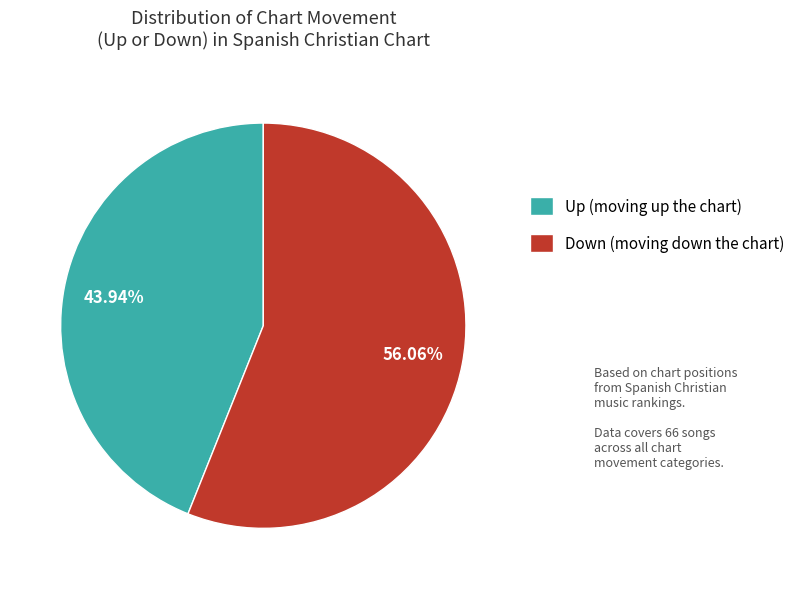

Approximately how many times larger is the value at Down (moving down the chart) compared to Up (moving up the chart)?

1.3